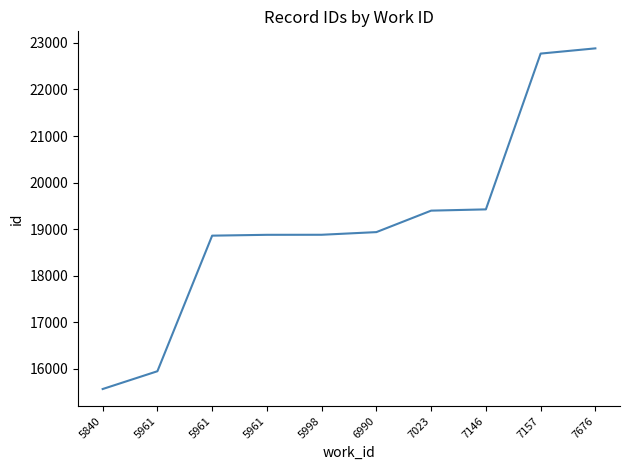

Does the chart have visible grid lines?

No